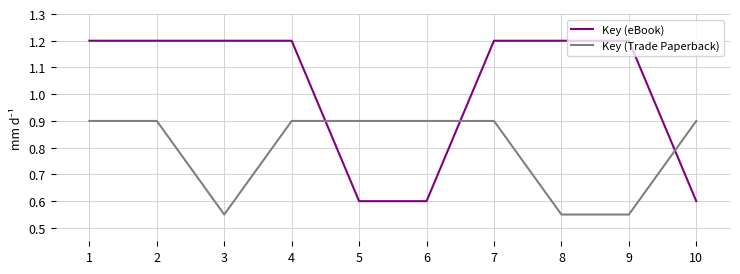

Does the chart display data point markers on the line(s)?

No